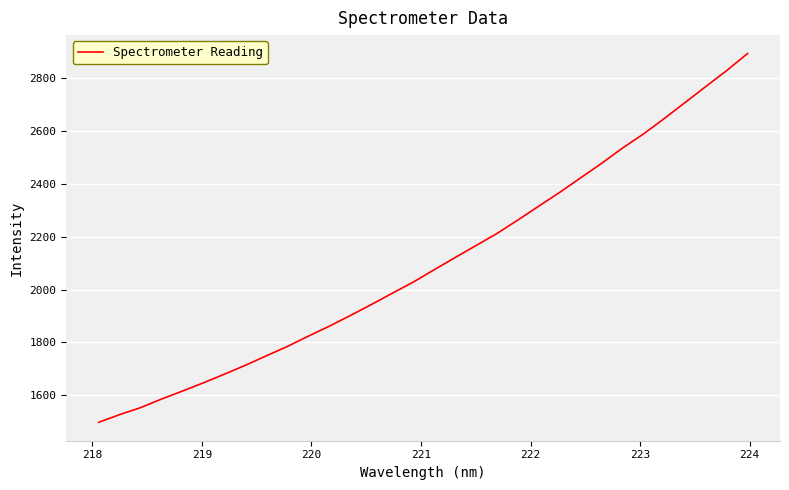

What is the difference between the maximum and minimum values?

1396.5